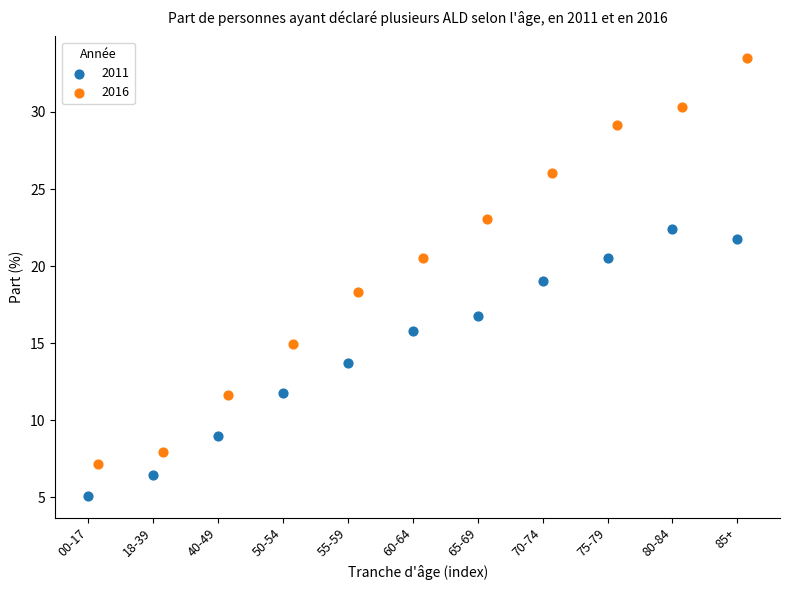

Which series has the largest Y range (max minus min)?

2016